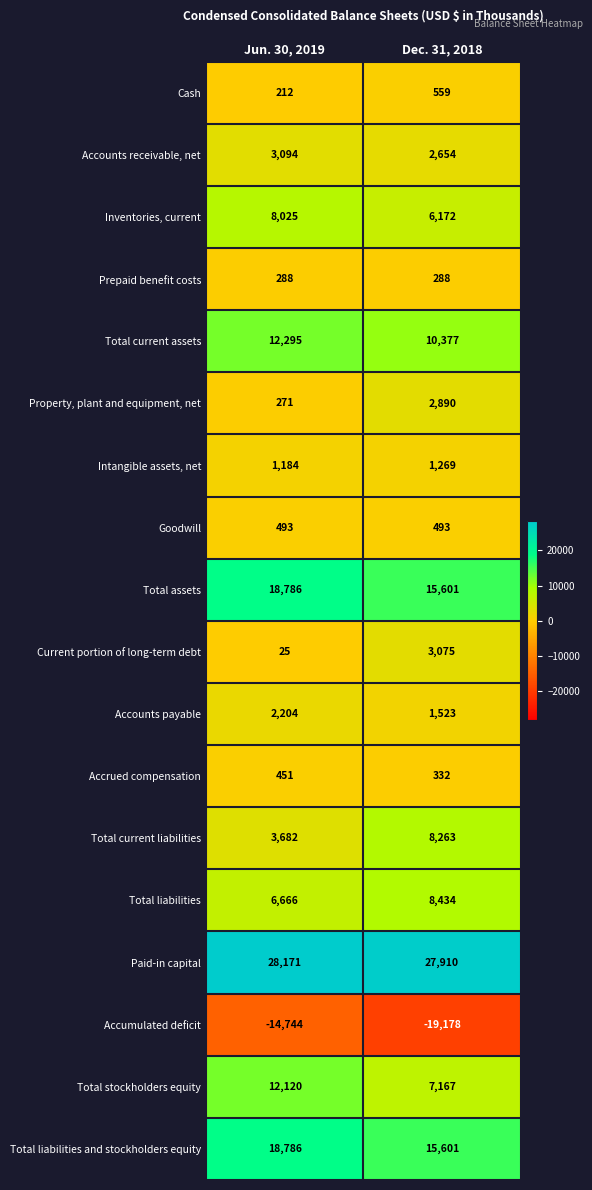

Which series has the widest spread of values?

Total stockholders equity